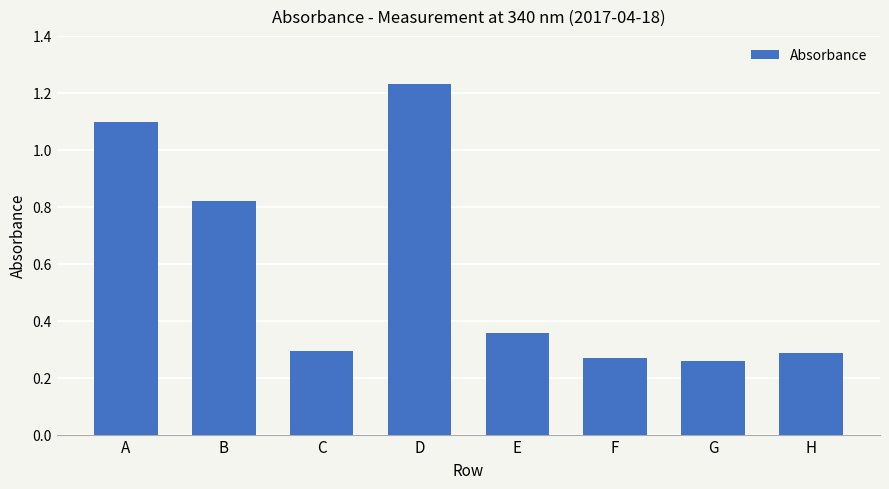

Is it true that the value at A is 1.1?

True